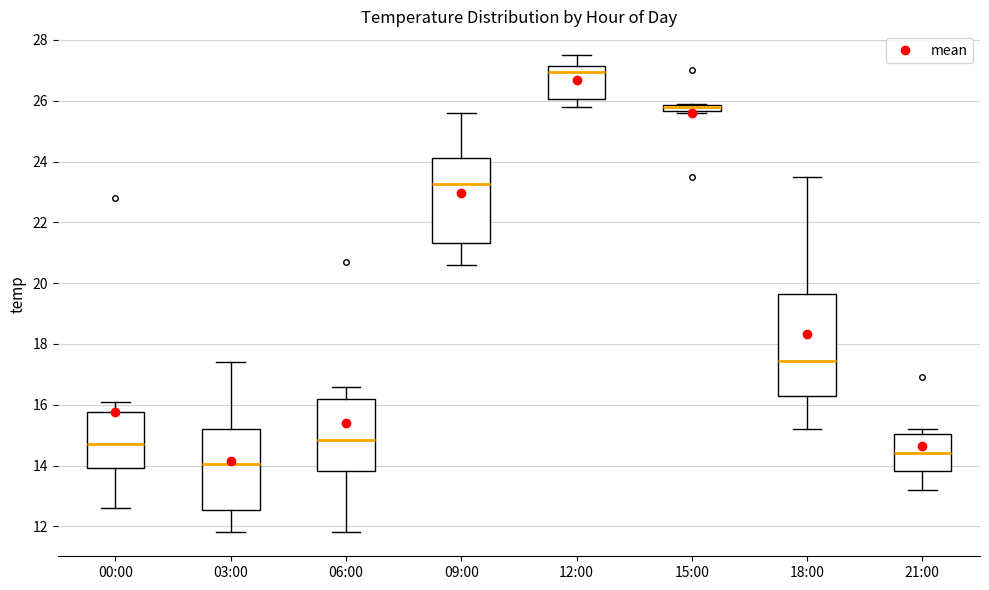

Where does the upper whisker of the box for 03:00 end on the y-axis? The values are not printed on the chart, so give them approximately, as read against the axis.

17.4